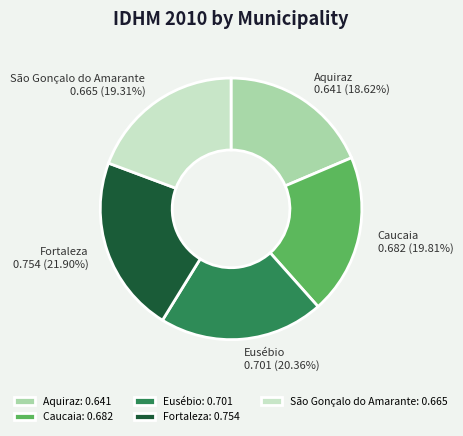

Does Aquiraz account for over 50% of the chart?

No